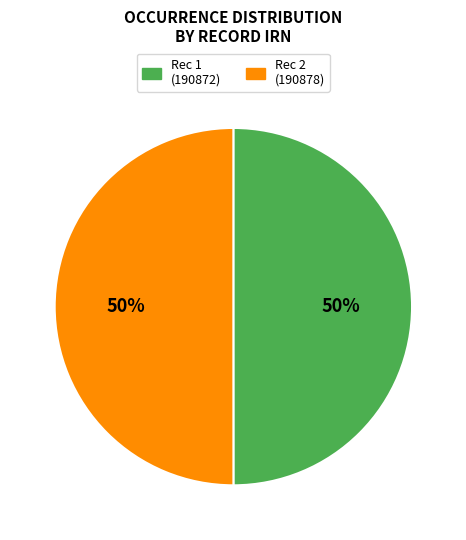

Is it true that Rec 1 (190872) is 38% of the pie?

False